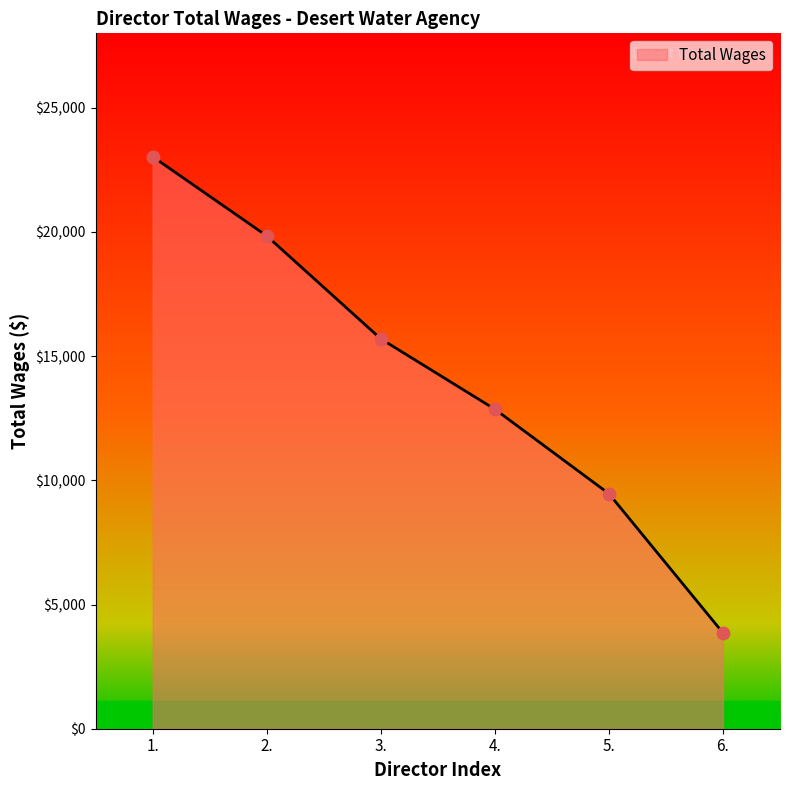

What is the change in value from 1. to 6.?

-19176